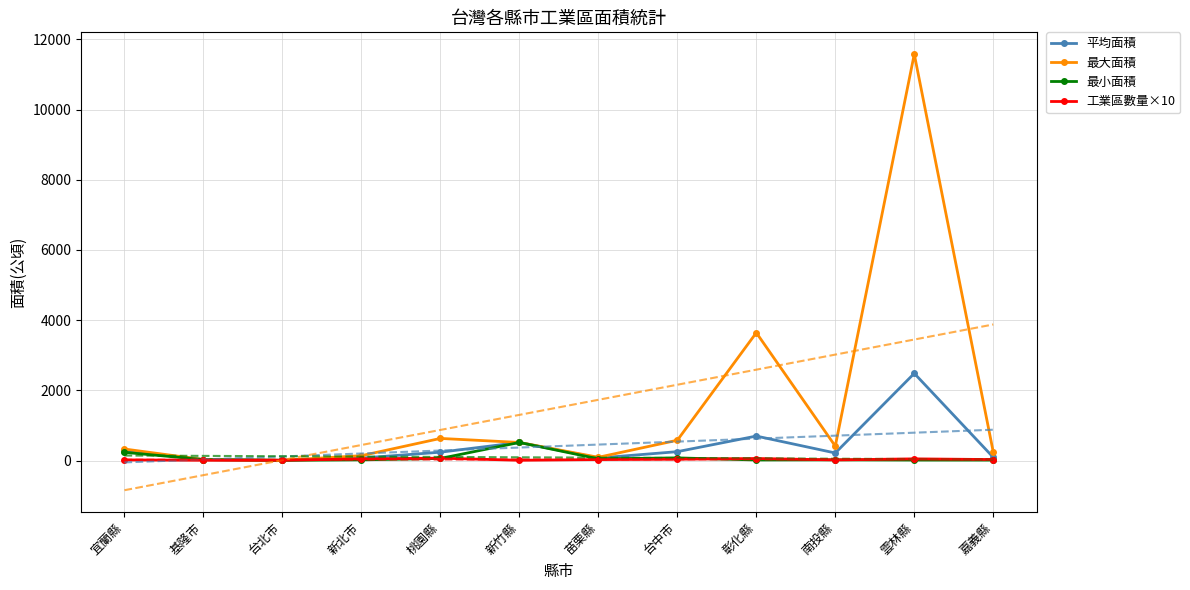

Is this an area chart (filled region under the line)?

No